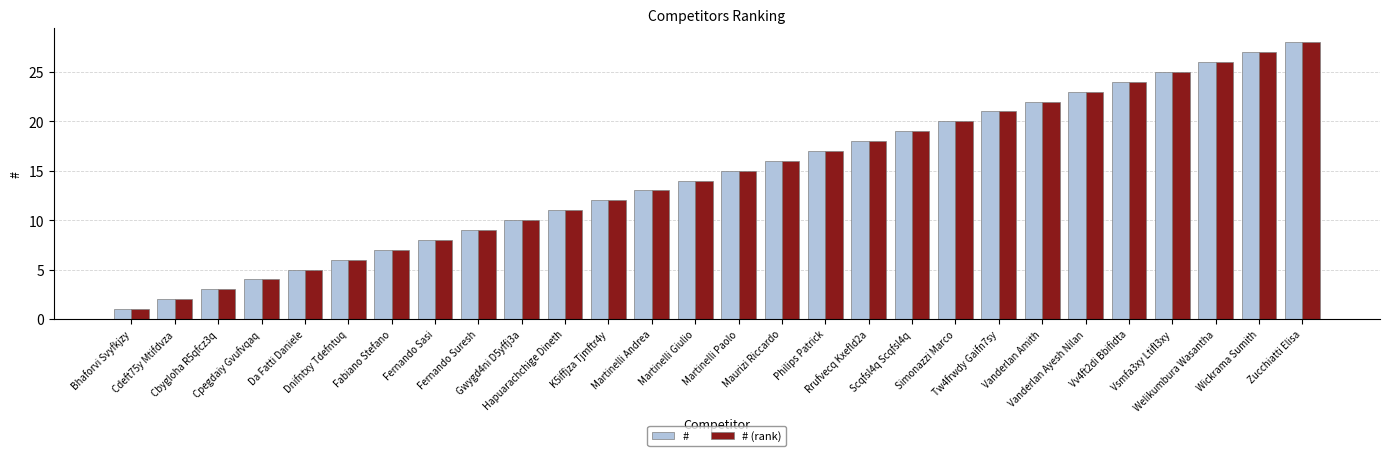

Count the number of categories in the chart.

28